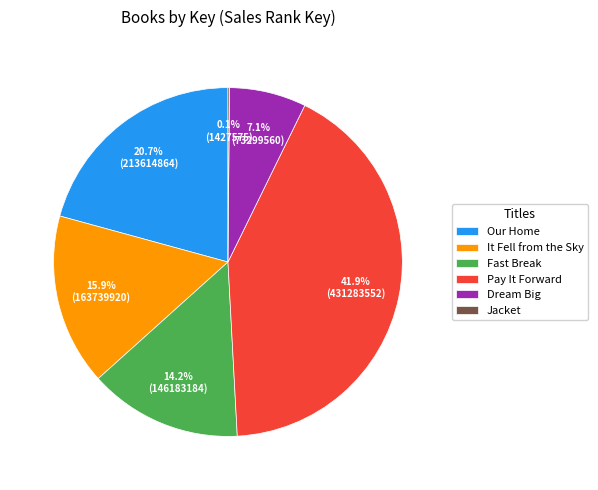

To the nearest percent, what is the combined percentage of Our Home and Fast Break?

35%